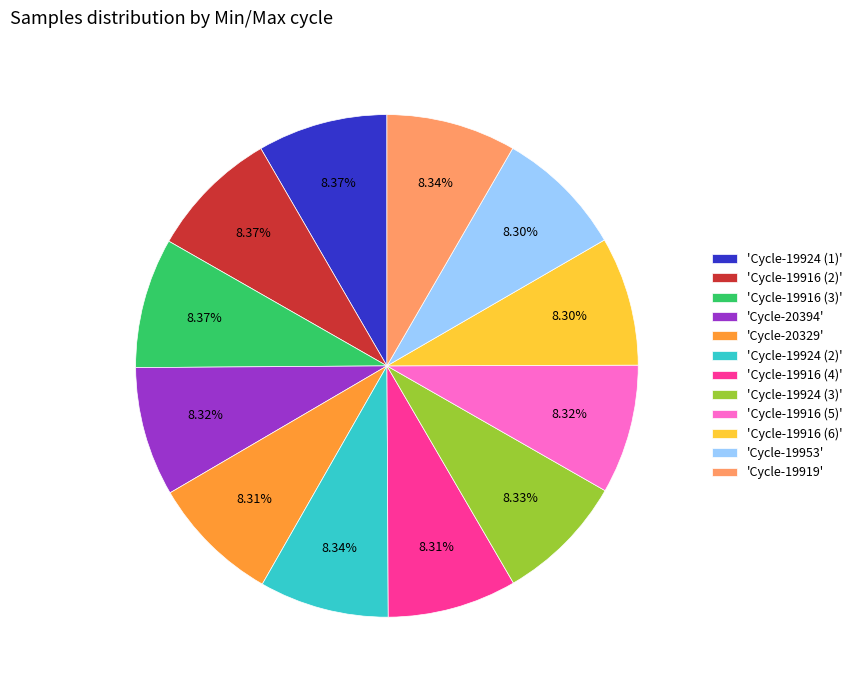

Is the sum of 'Cycle-19924 (2)' and 'Cycle-19916 (6)' greater than half?

No